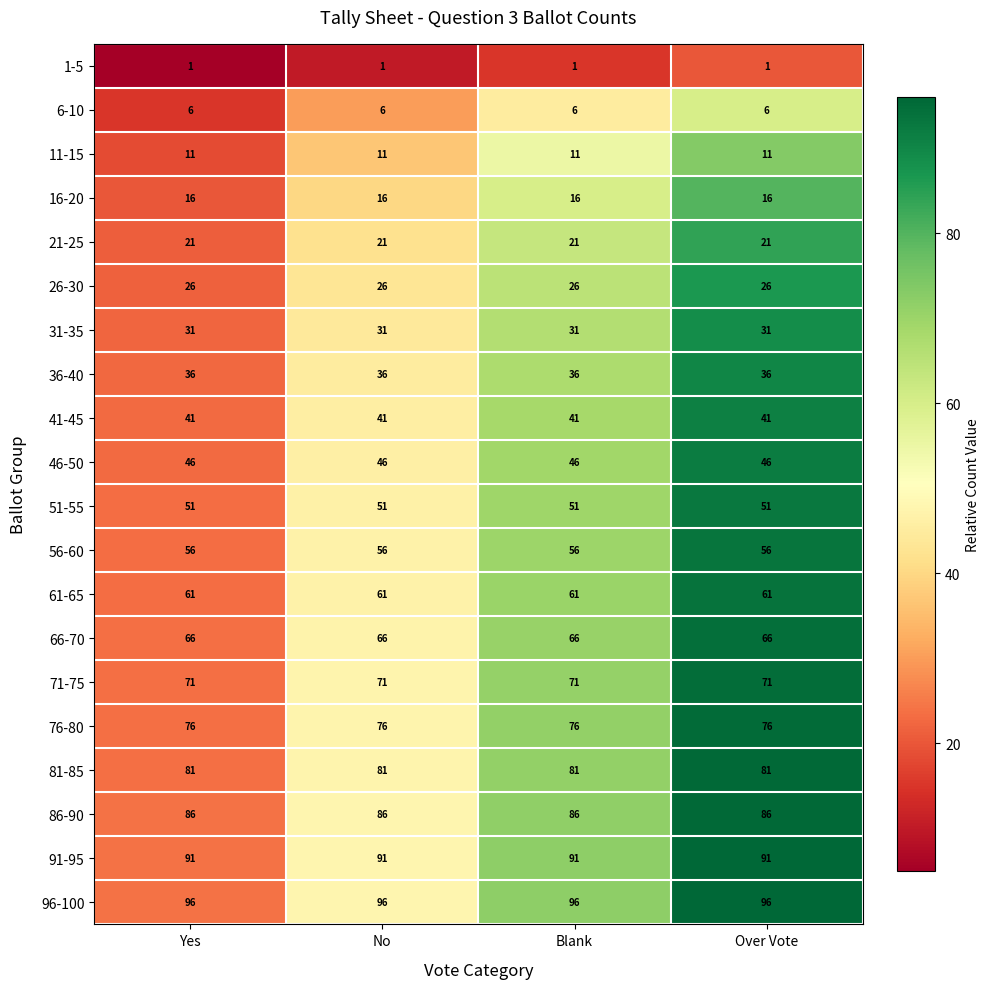

What is the sum of the 71-75 values at No and Over Vote?

142